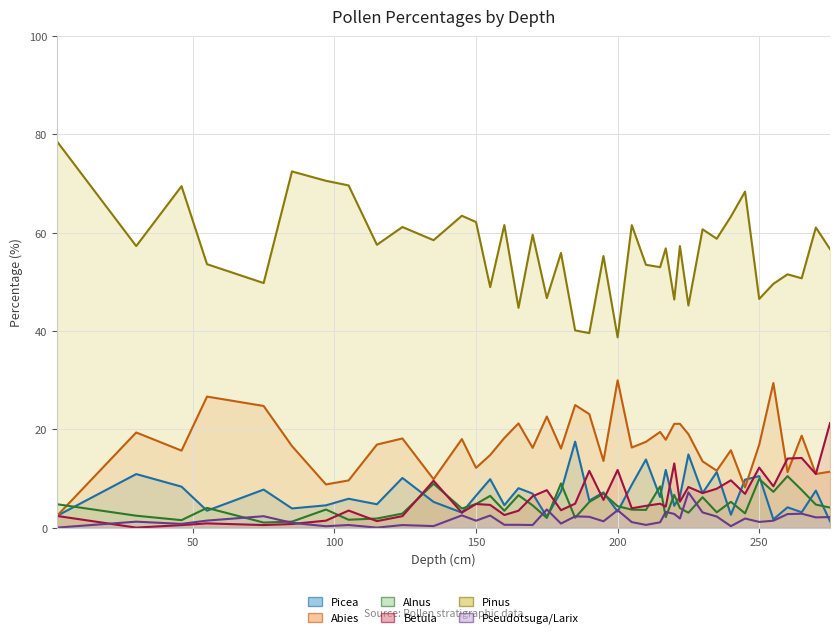

At 175, list the series in order from largest to smallest.

Pinus, Abies, Betula, Pseudotsuga/Larix, Picea, Alnus